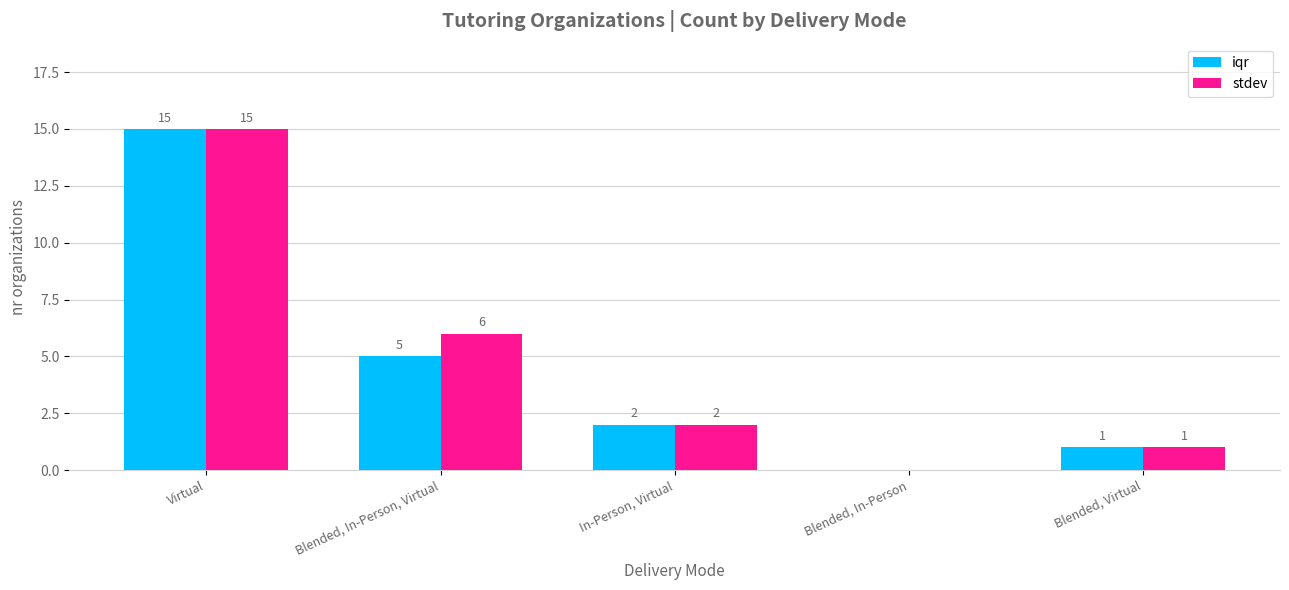

What is the sum of all stdev values?

24